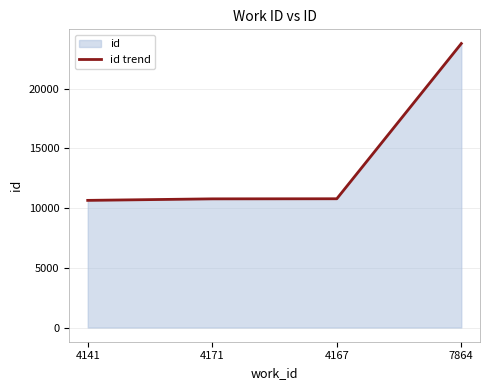

Reading left to right, transcribe all the data shown in this chart.

10646	10773	10781	23778